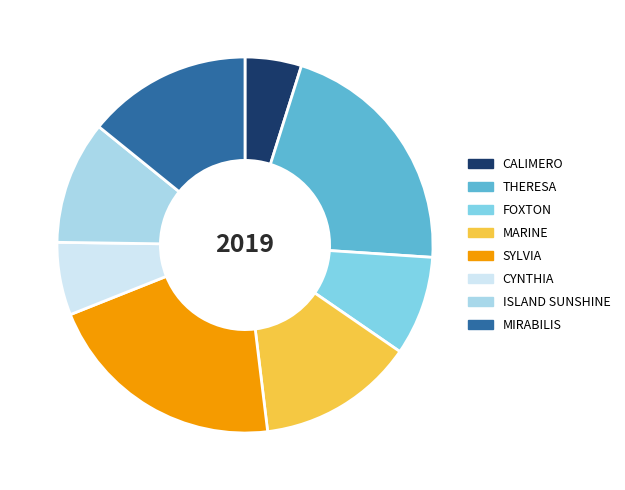

Combined, do MIRABILIS and THERESA account for over 50%?

No